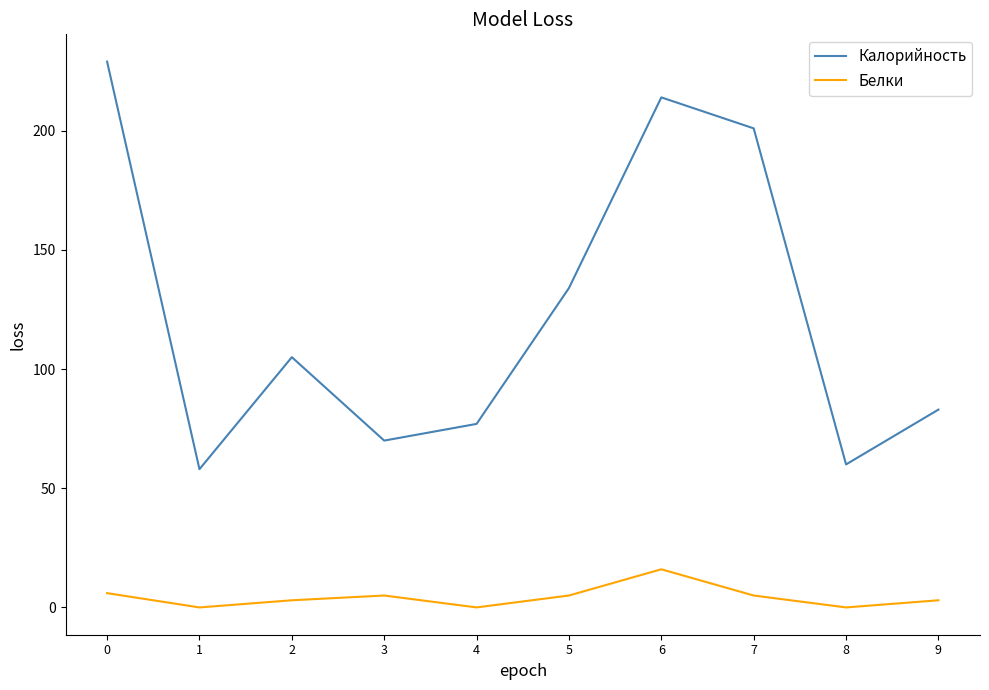

What is the spread (max minus min) of values at 6?

198.0